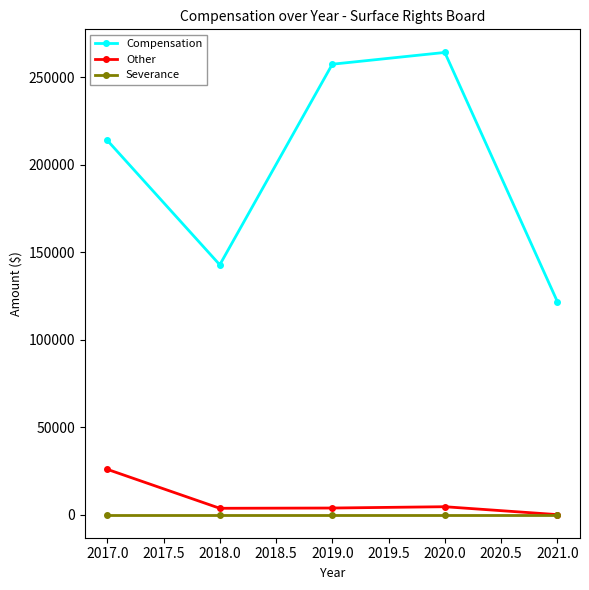

True or false: Severance and Compensation cross at least once.

False